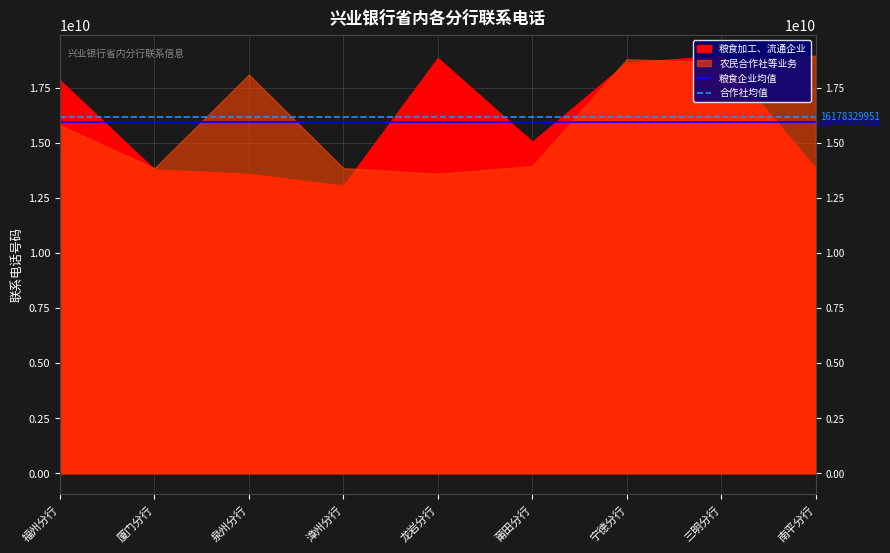

Does the chart have visible grid lines?

Yes